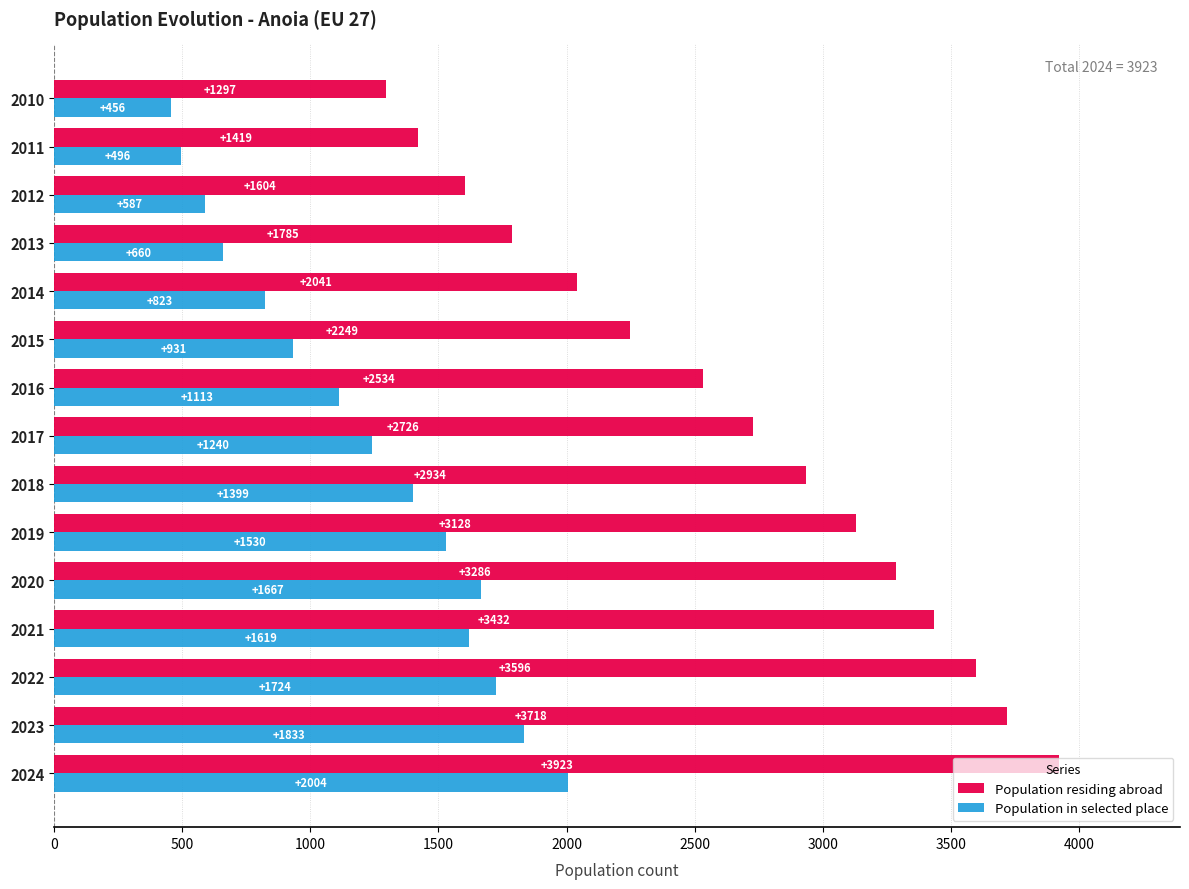

Between 2020 and 2015, which series saw the biggest shift?

Population residing abroad